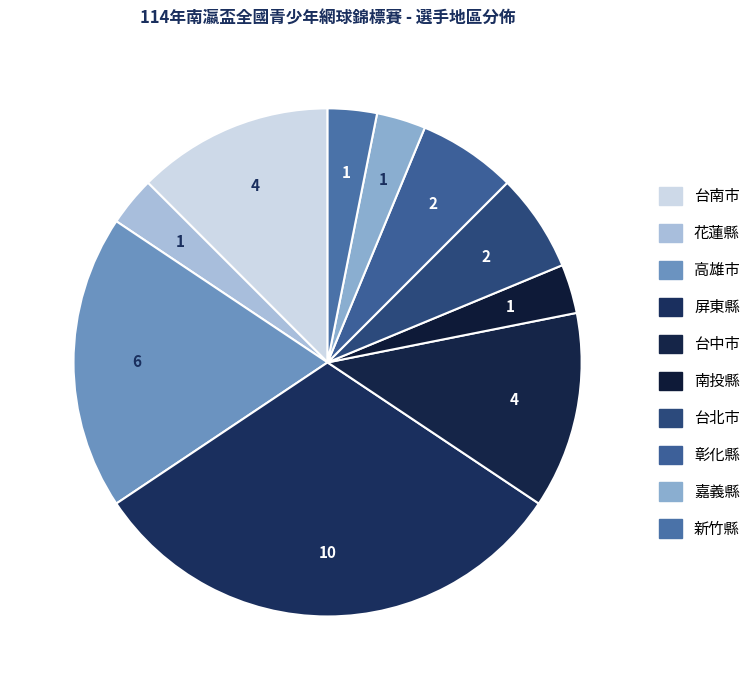

Is there any slice that represents more than half of the pie?

No